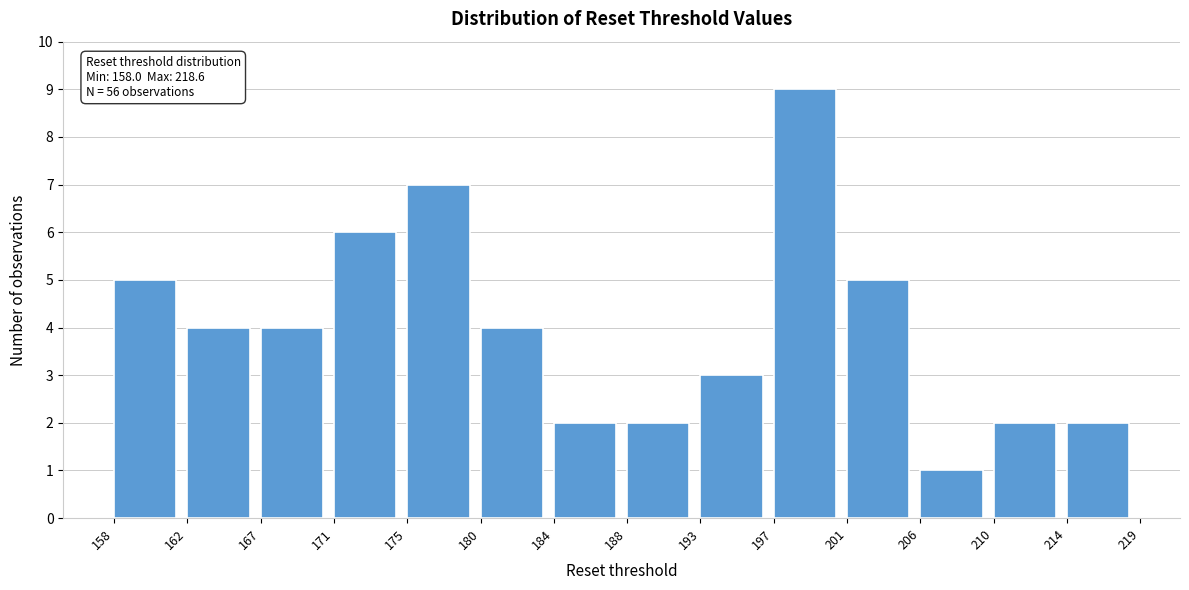

Over which range of the x-axis is the bar tallest?

197 to 201